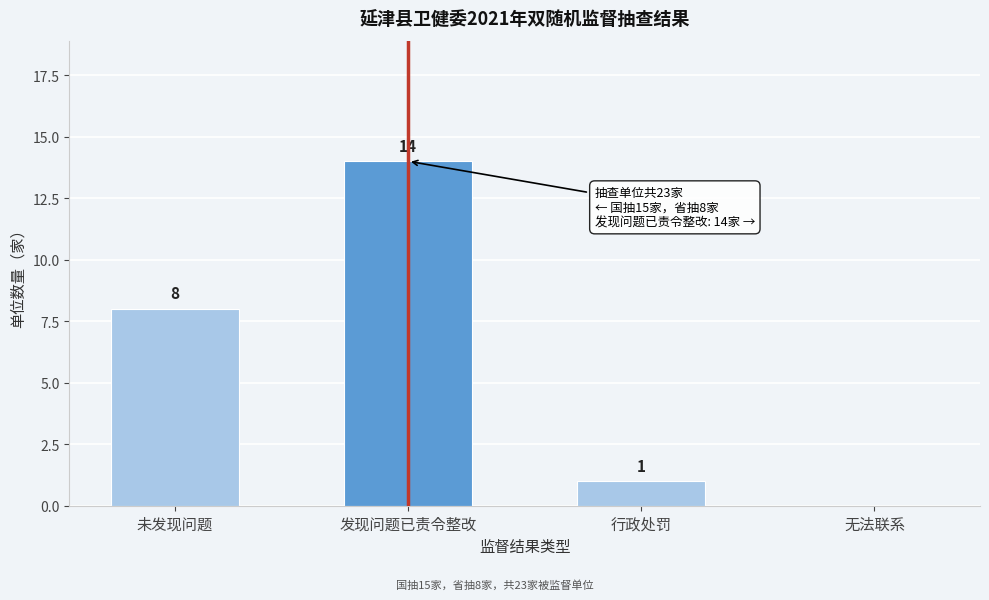

Reading left to right, extract all data points from this chart.

未发现问题=8	发现问题已责令整改=14	行政处罚=1	无法联系=0